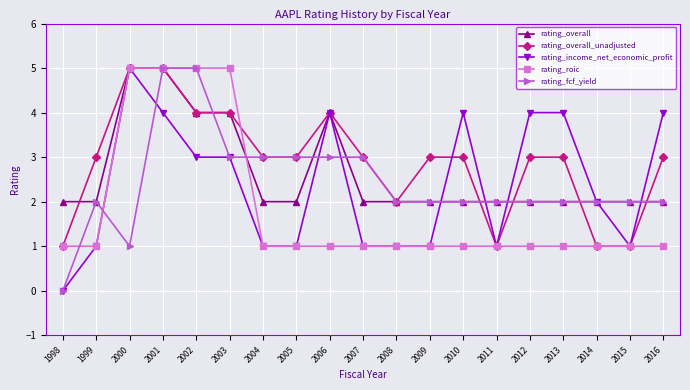

Which series has the largest total across all categories?

rating_overall_unadjusted